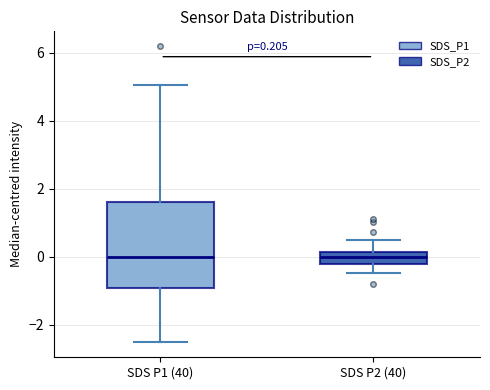

Comparing the boxes themselves (not the whiskers), which one is the tallest?

SDS P1 (40)